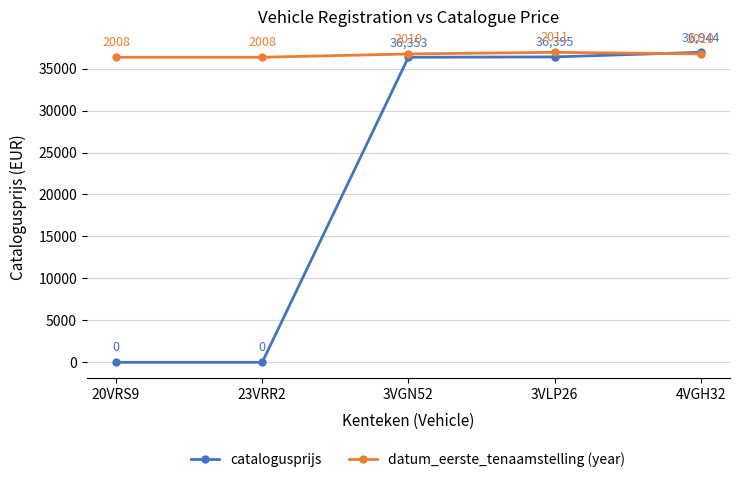

Reading left to right, list all the values displayed in this chart.

catalogusprijs: 20VRS9=0	23VRR2=0	3VGN52=36353	3VLP26=36395	4VGH32=36944
datum_eerste_tenaamstelling (year): 20VRS9=36353	23VRR2=36353	3VGN52=36747	3VLP26=36944	4VGH32=36747